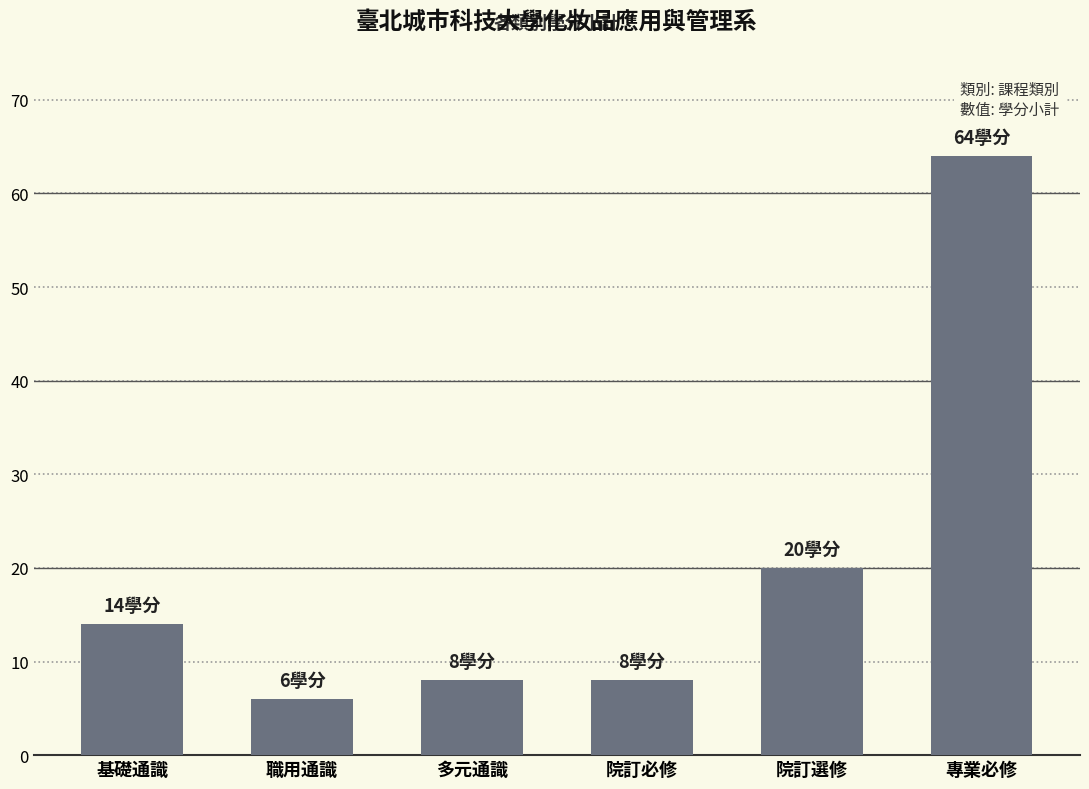

Does the chart contain stacked bars?

No